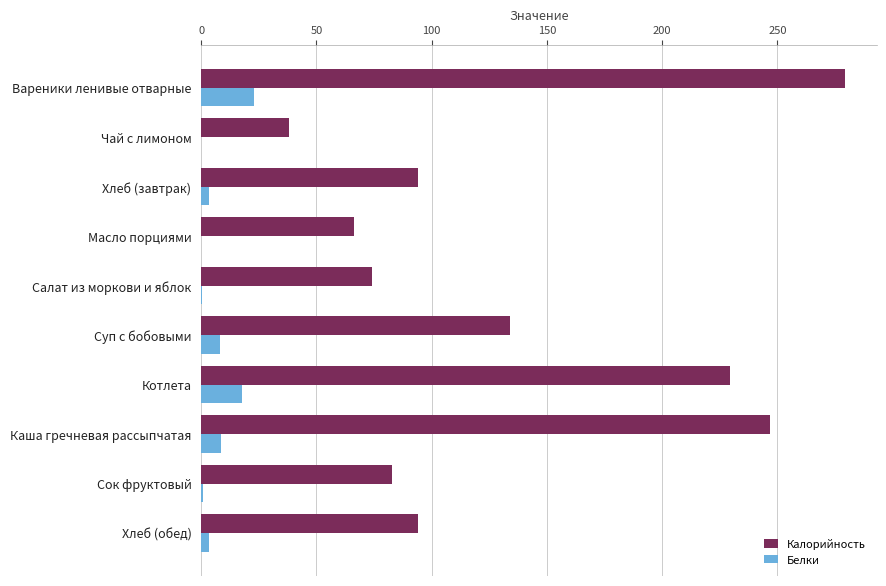

What is the total value across all series at Котлета?

247.5